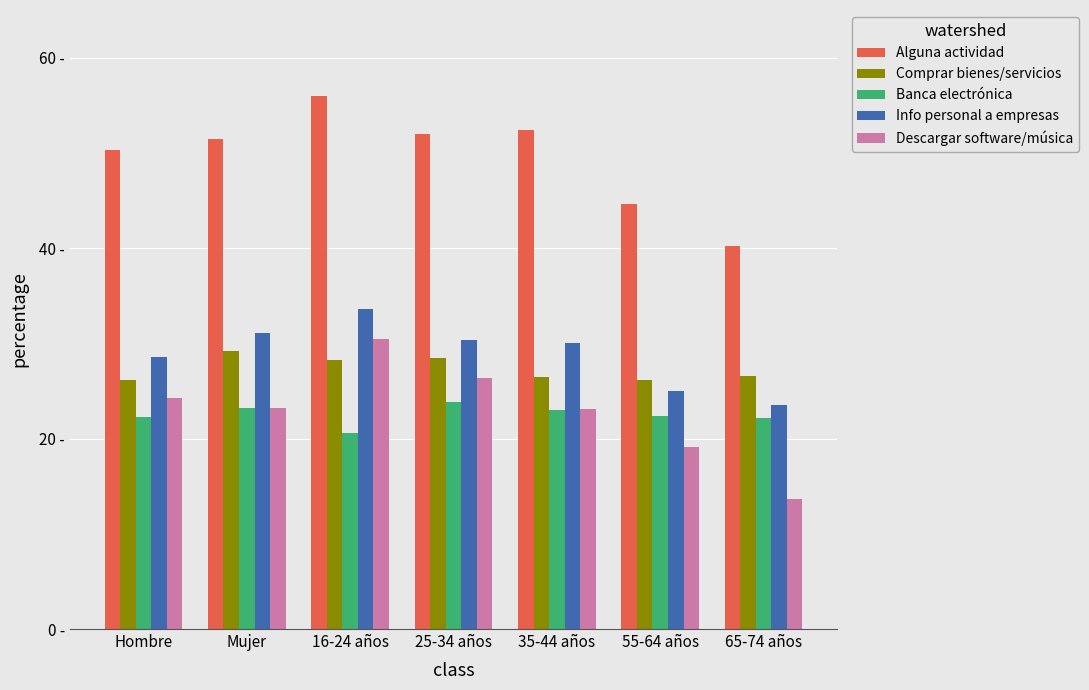

What is the maximum value for Info personal a empresas?

33.6